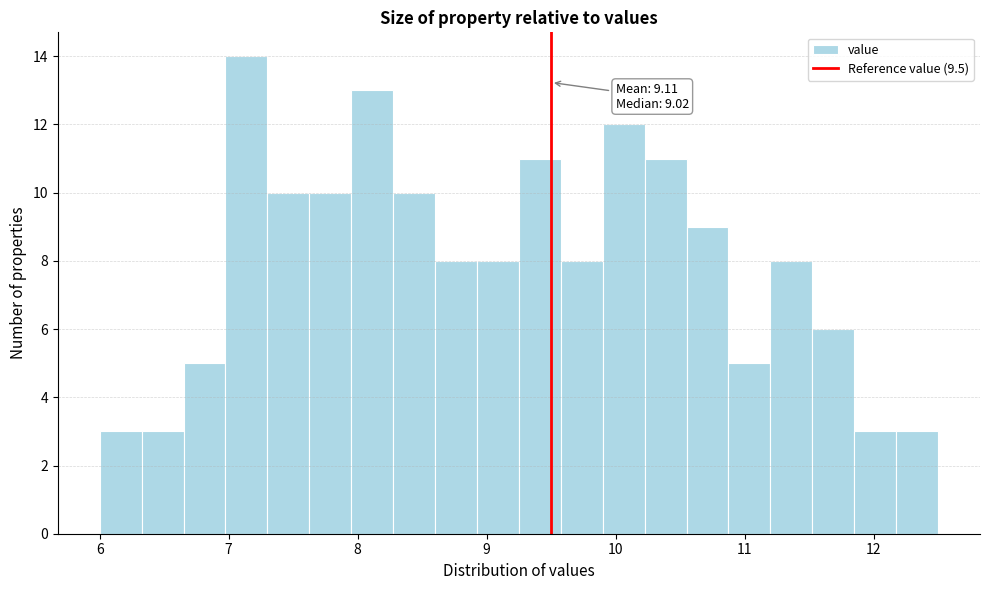

Read against the x-axis, roughly where is the centre of the tallest bar?

7.1